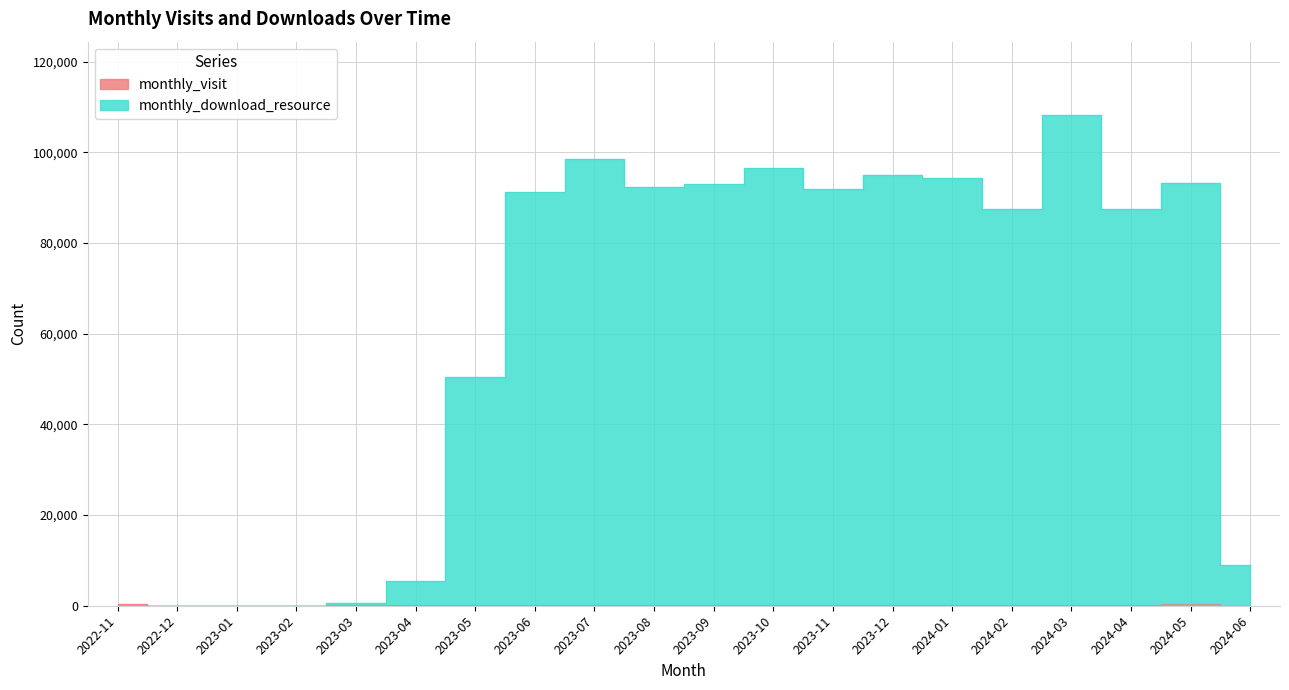

Reading left to right, transcribe all the data shown in this chart.

monthly_visit: 2022-11=445	2022-12=22	2023-01=5	2023-02=6	2023-03=108	2023-04=90	2023-05=197	2023-06=149	2023-07=200	2023-08=198	2023-09=225	2023-10=202	2023-11=179	2023-12=236	2024-01=244	2024-02=212	2024-03=255	2024-04=252	2024-05=294	2024-06=29
monthly_download_resource: 2022-11=15	2022-12=26	2023-01=5	2023-02=5	2023-03=524	2023-04=5479	2023-05=50500	2023-06=91351	2023-07=98496	2023-08=92292	2023-09=92993	2023-10=96564	2023-11=92041	2023-12=95110	2024-01=94261	2024-02=87560	2024-03=108204	2024-04=87510	2024-05=93354	2024-06=8999